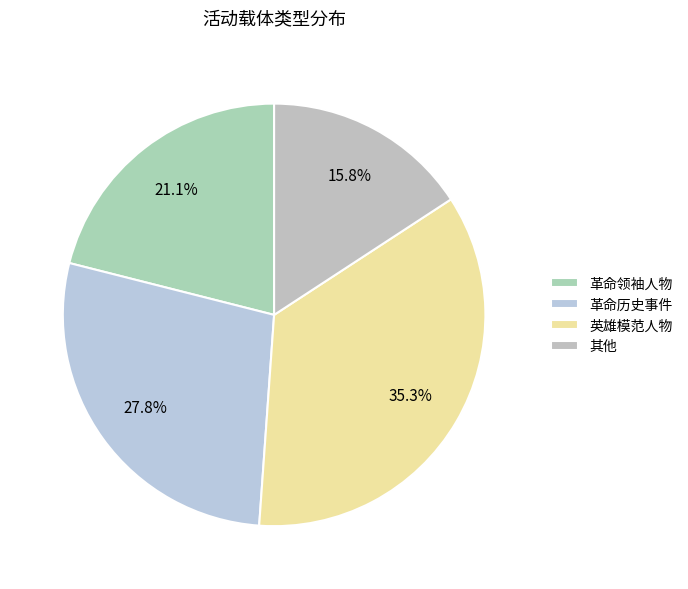

To the nearest percent, what is the difference between the largest and smallest slice percentages?

20%